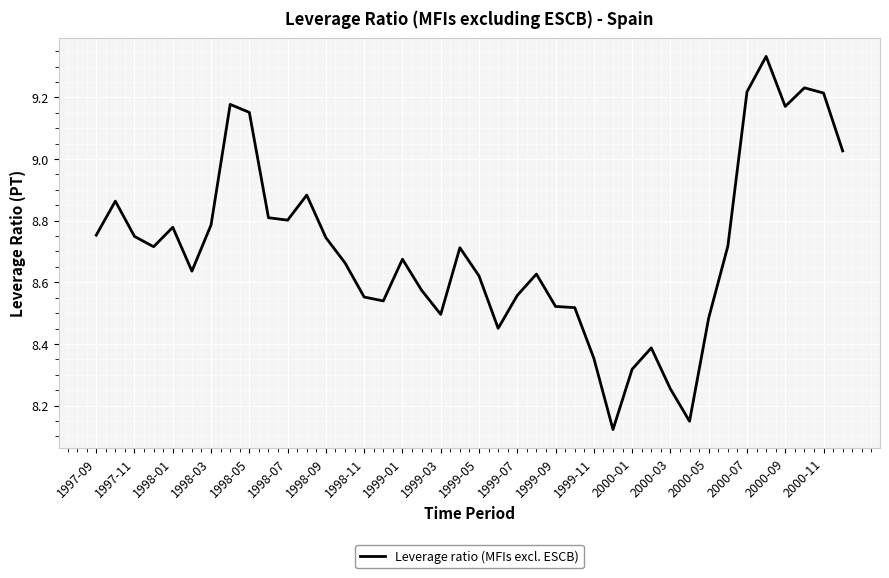

What is the difference between the maximum and minimum values?

1.2